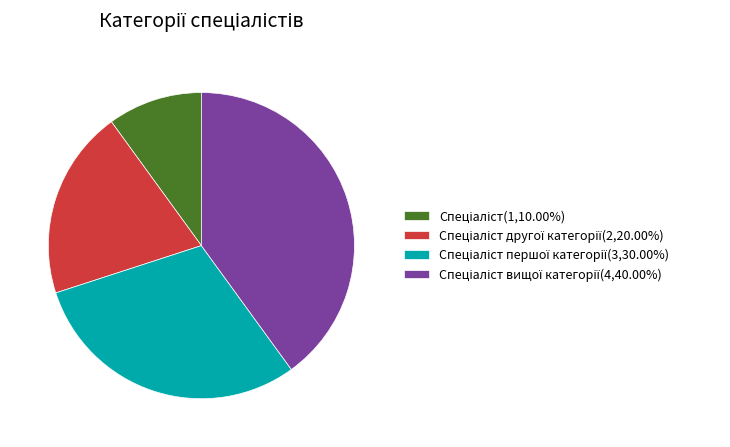

Is there a majority slice in this chart?

No